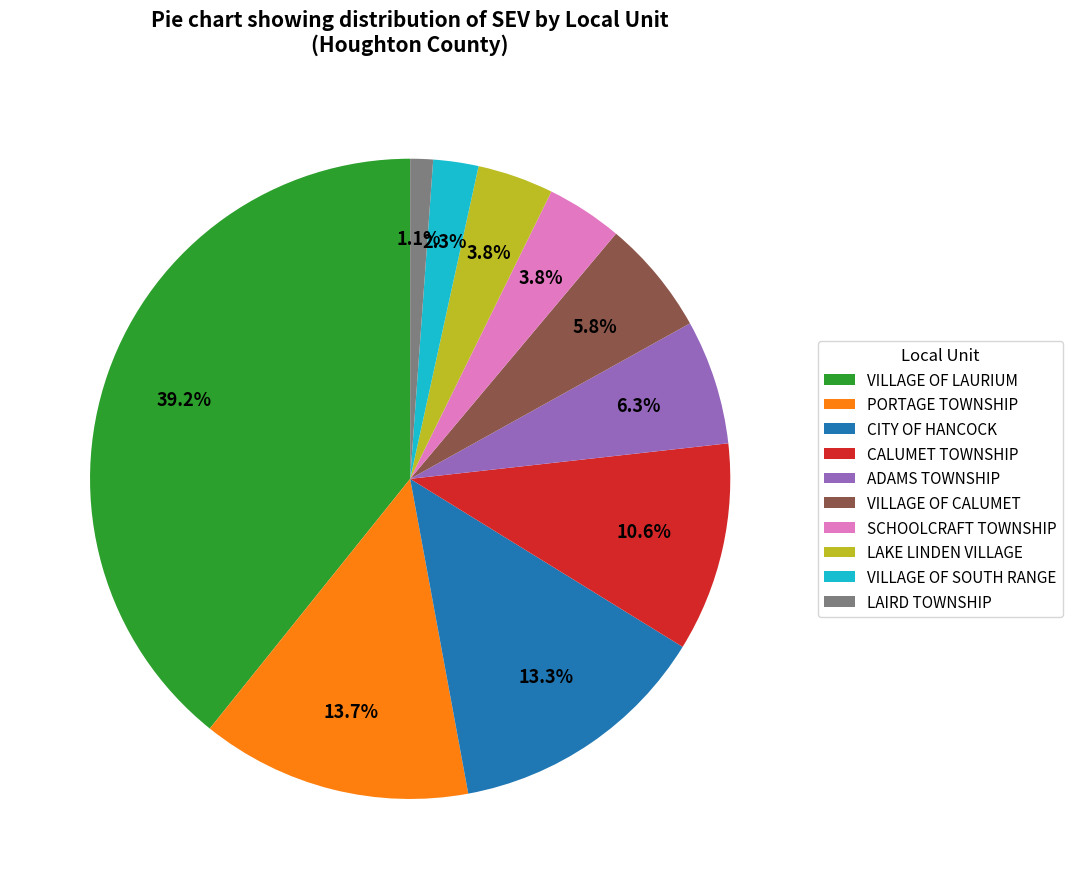

Which category has the biggest portion of the pie?

VILLAGE OF LAURIUM